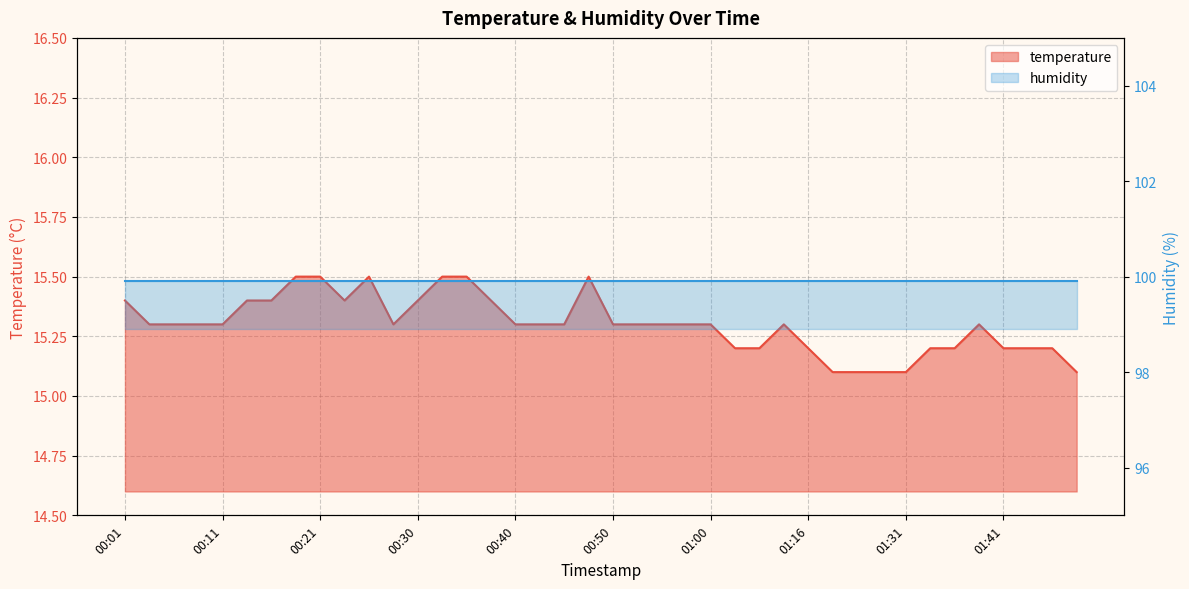

What is the label of the 37th point from the right?

00:08